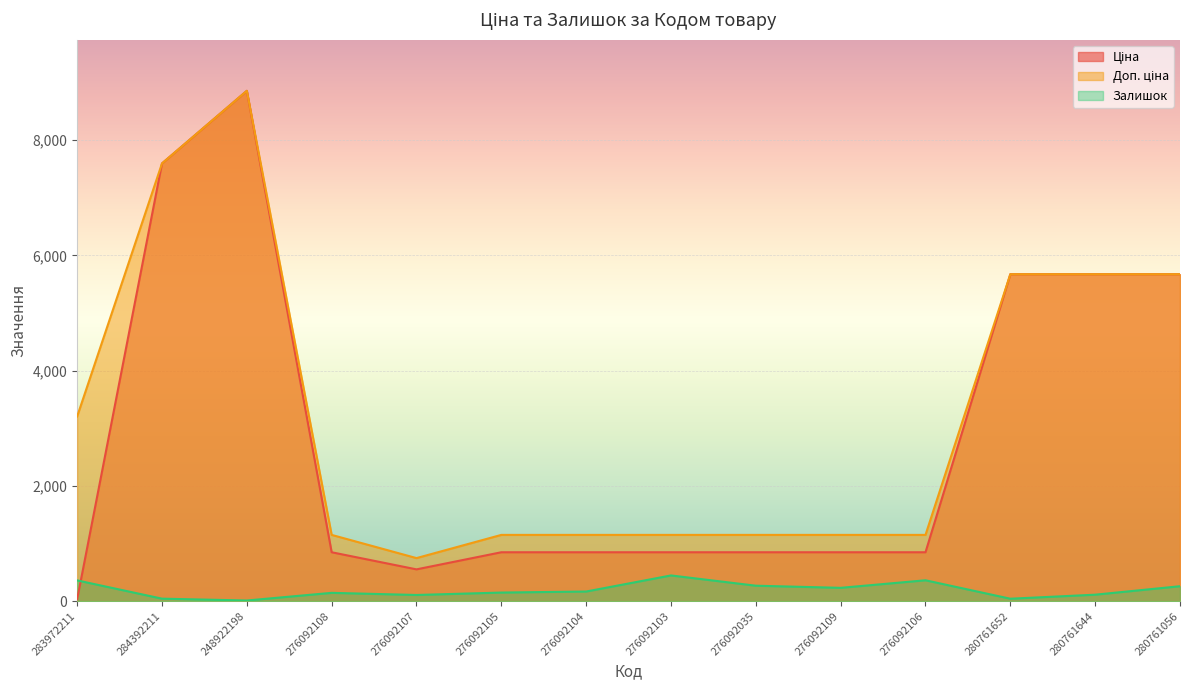

Which category has the lowest value in the Ціна series?

283972211